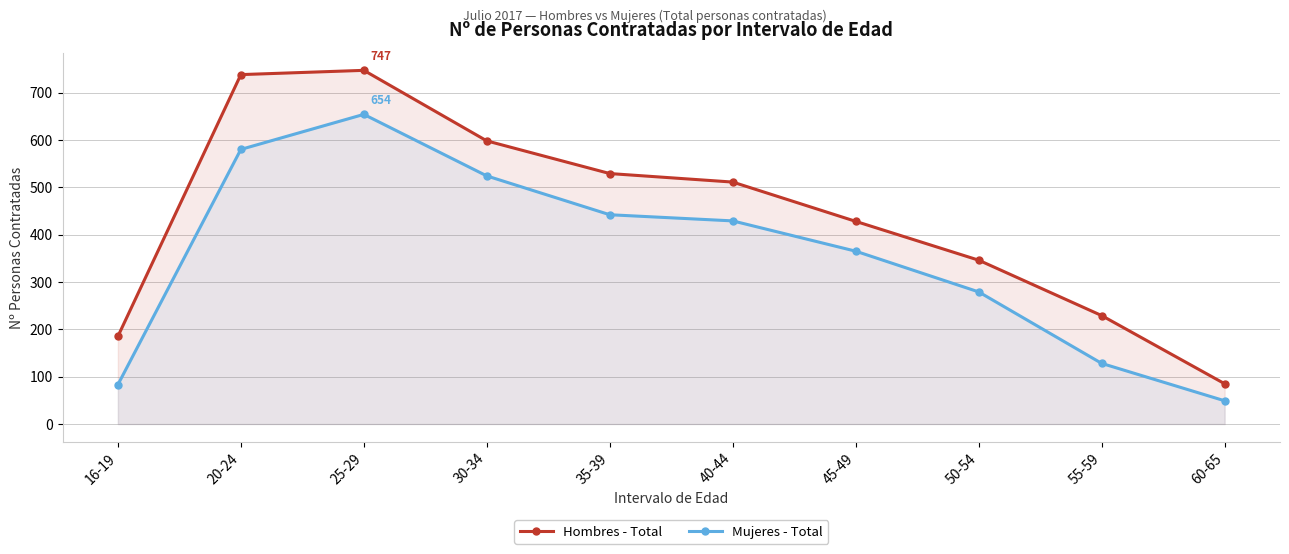

The Hombres - Total series shows 143 at 60-65. True or false?

False